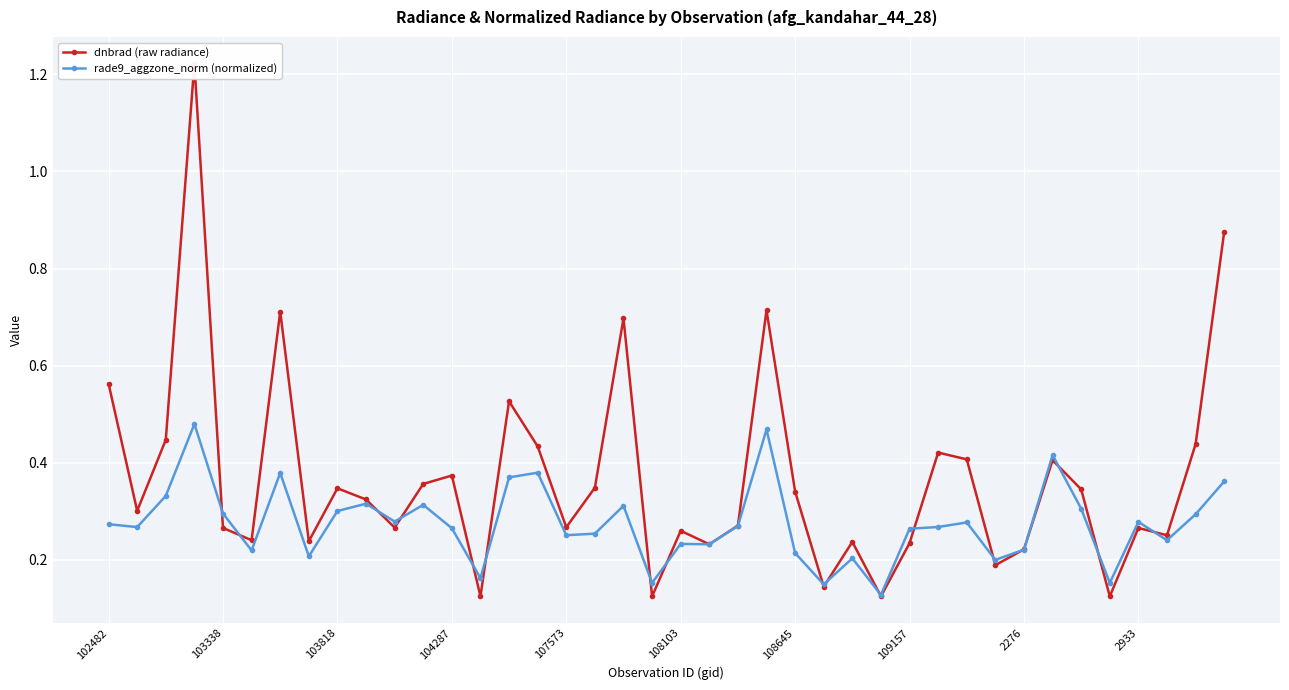

How many intersections are there between dnbrad (raw radiance) and rade9_aggzone_norm (normalized)?

20